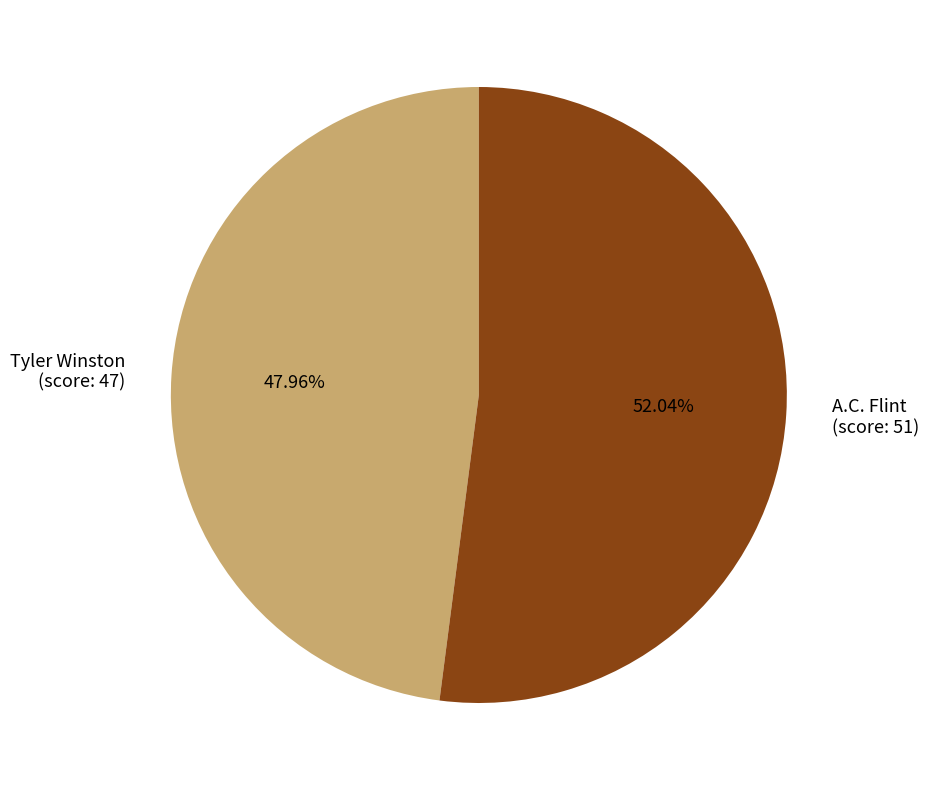

Is there any slice that represents more than half of the pie?

Yes